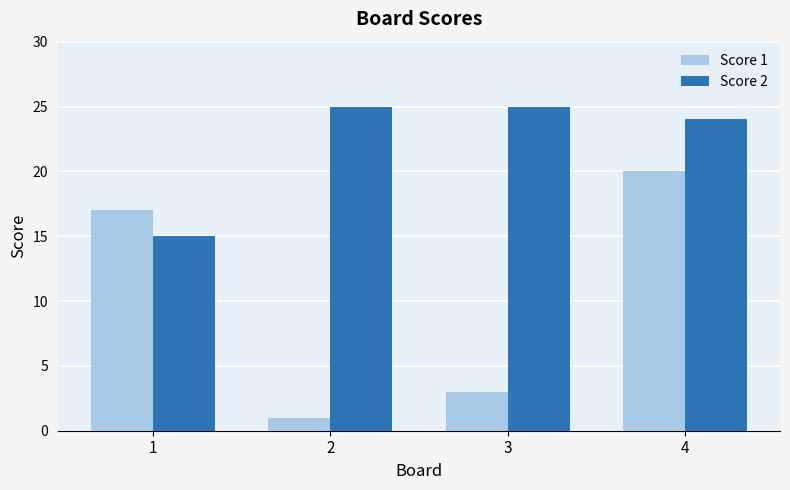

Is the value of Score 2 at 2 greater than the value of Score 1 at 3?

Yes